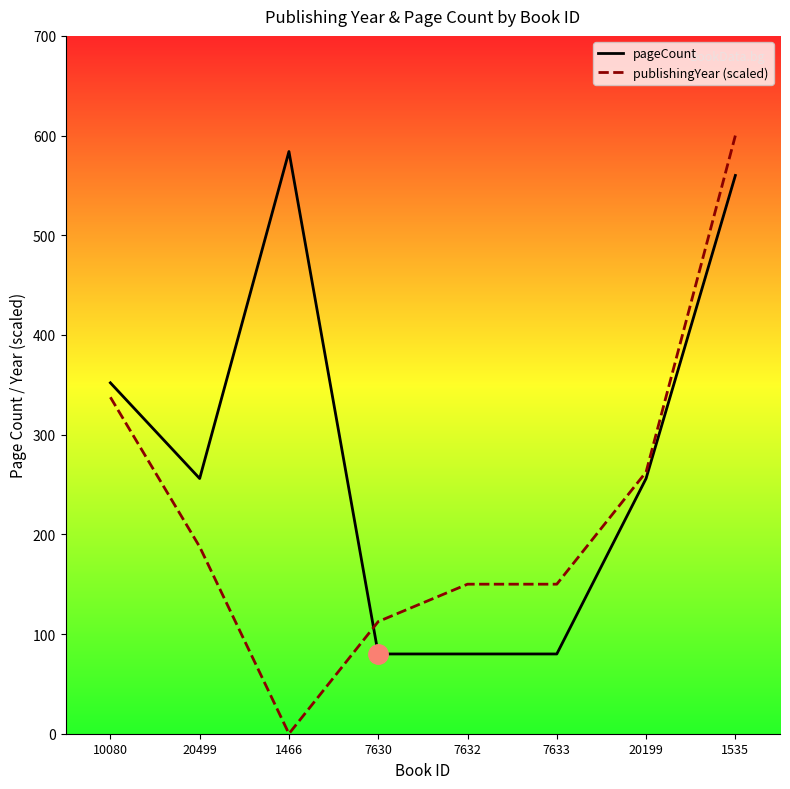

What is the difference between the highest and lowest values at 1535?

40.0